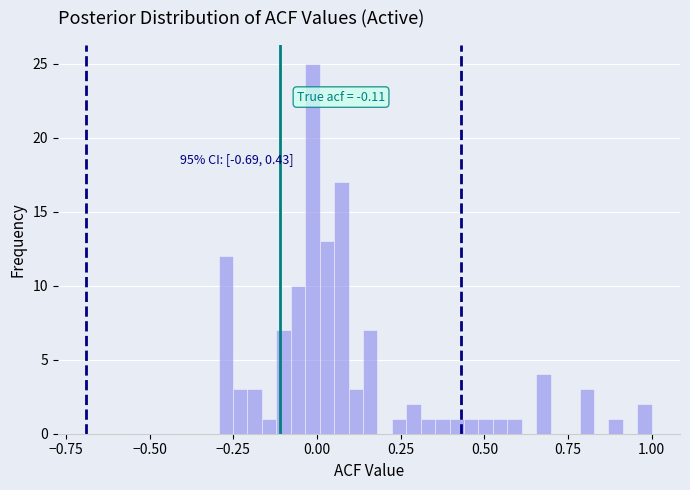

Read against the x-axis, roughly where is the centre of the tallest bar?

0.00